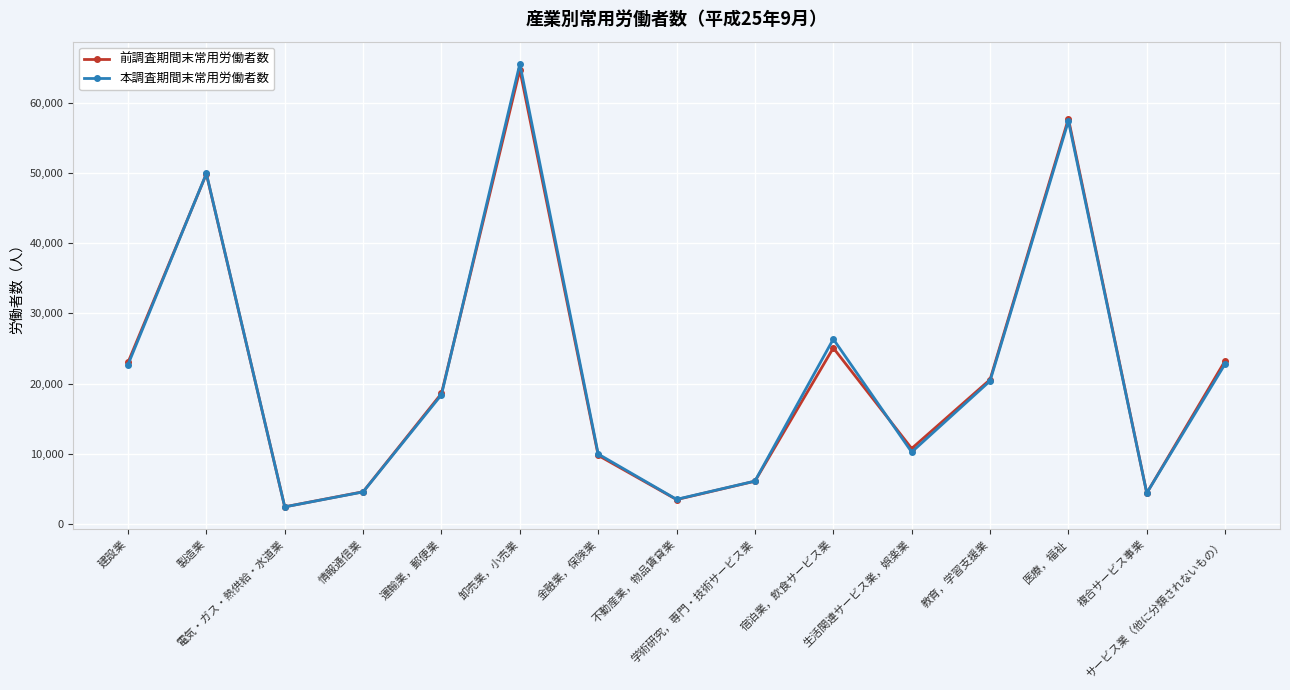

In 本調査期間末常用労働者数, how many points are higher than both neighbors (excluding endpoints)?

4